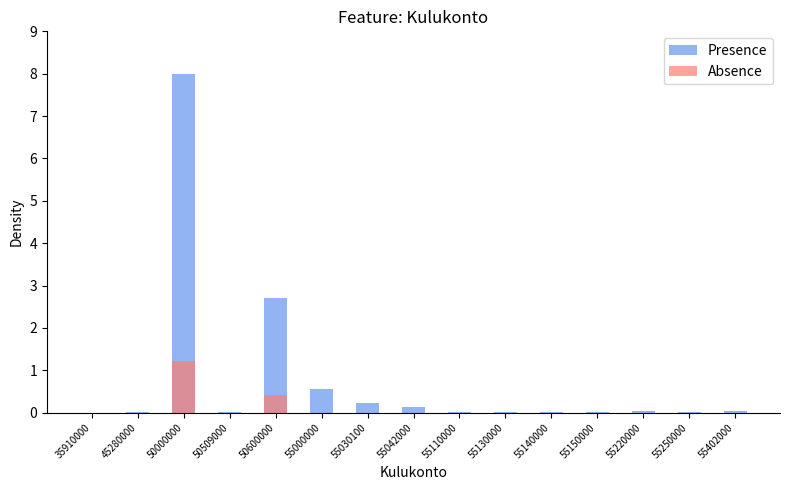

Is the value of Presence at 50000000 greater than the value of Absence at 55402000?

Yes